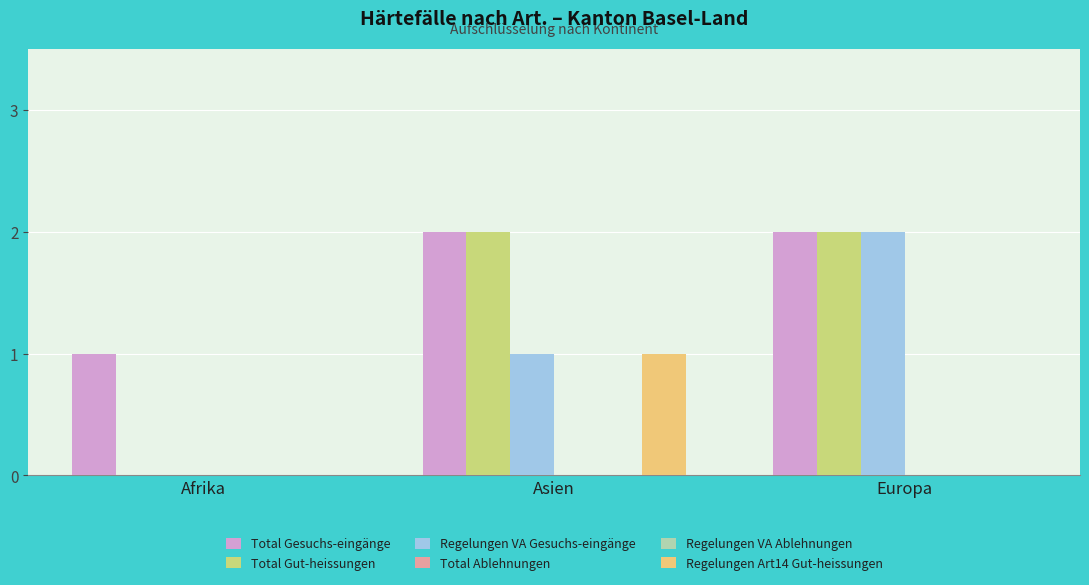

Does the chart contain any negative values?

No